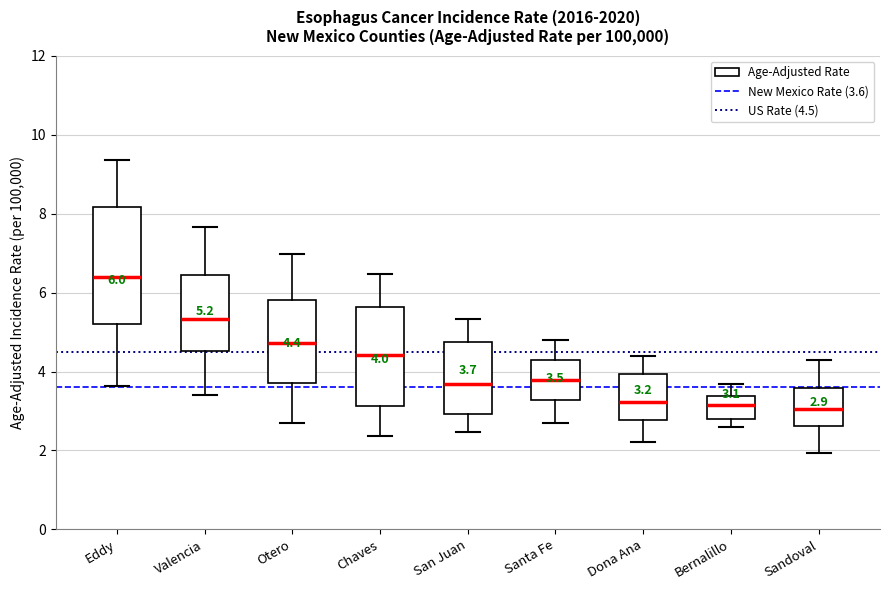

Which box is the tallest, from its lower edge to its upper edge?

Eddy